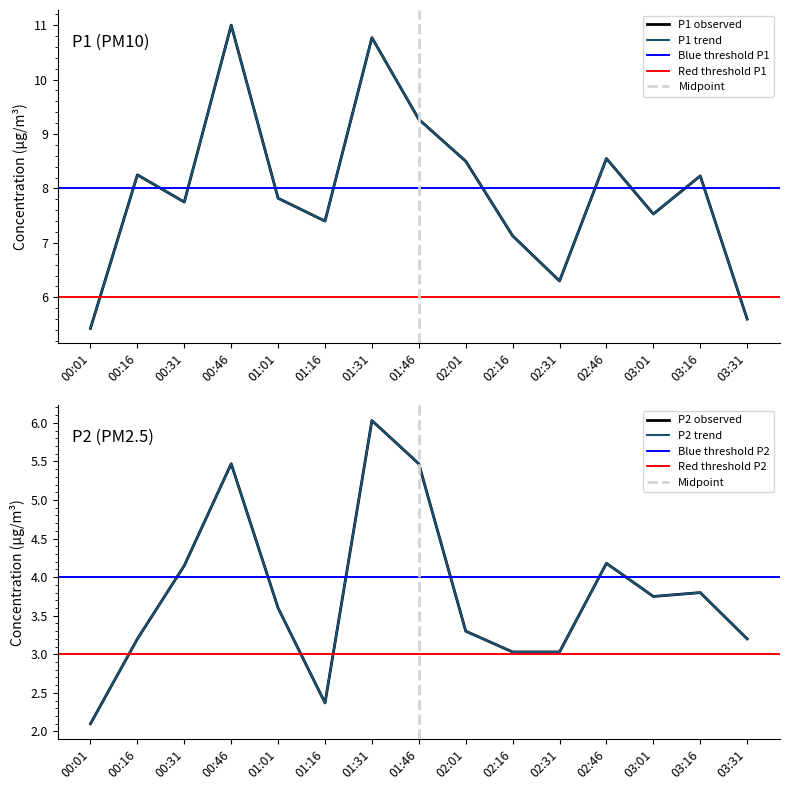

Is it true that P1 equals 7.8 at 00:31?

True